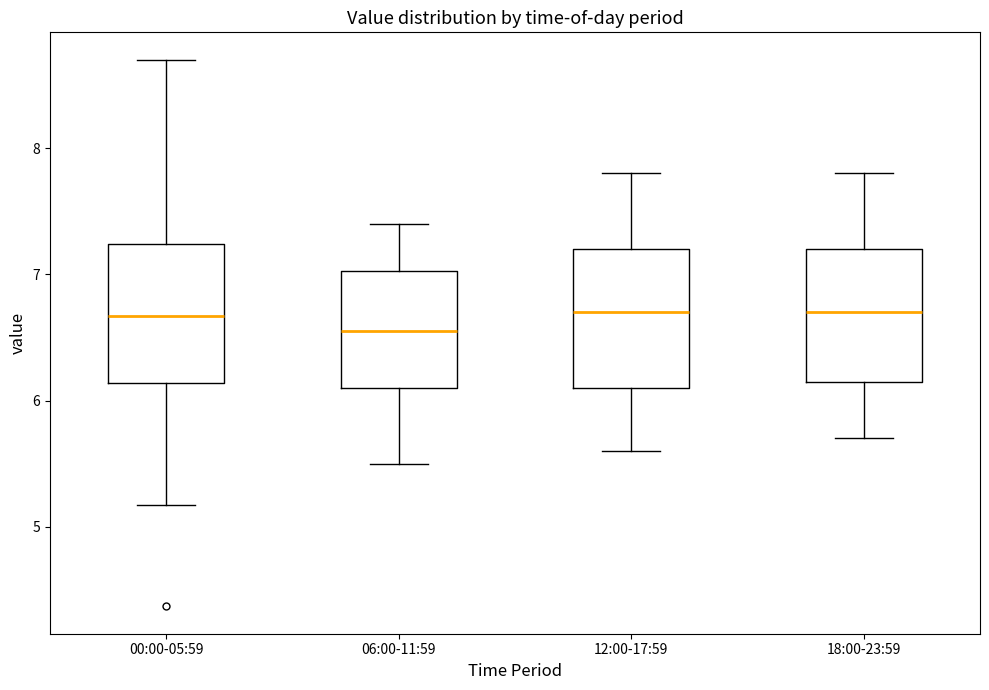

Reading left to right, read every box against the y-axis: the position of its median line, the range the box covers, and the ends of its whiskers. The values are not printed on the chart, so give them approximately, as read against the axis.

00:00-05:59: median 6.7, box 6.1 to 7.2, whiskers 5.2 to 8.7
06:00-11:59: median 6.6, box 6.1 to 7.0, whiskers 5.5 to 7.4
12:00-17:59: median 6.7, box 6.1 to 7.2, whiskers 5.6 to 7.8
18:00-23:59: median 6.7, box 6.2 to 7.2, whiskers 5.7 to 7.8